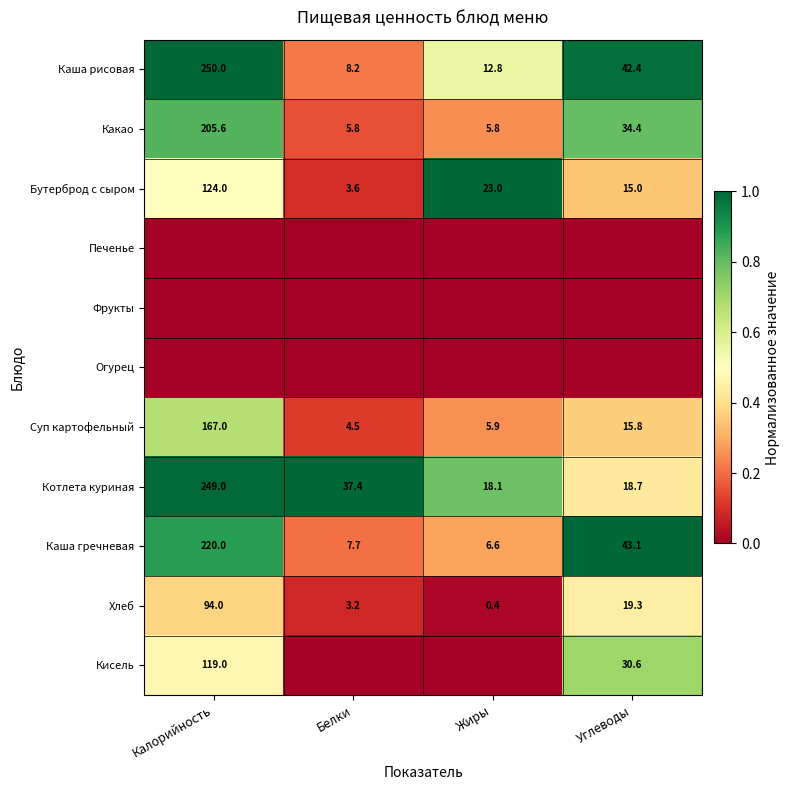

How many series are shown in this chart?

11